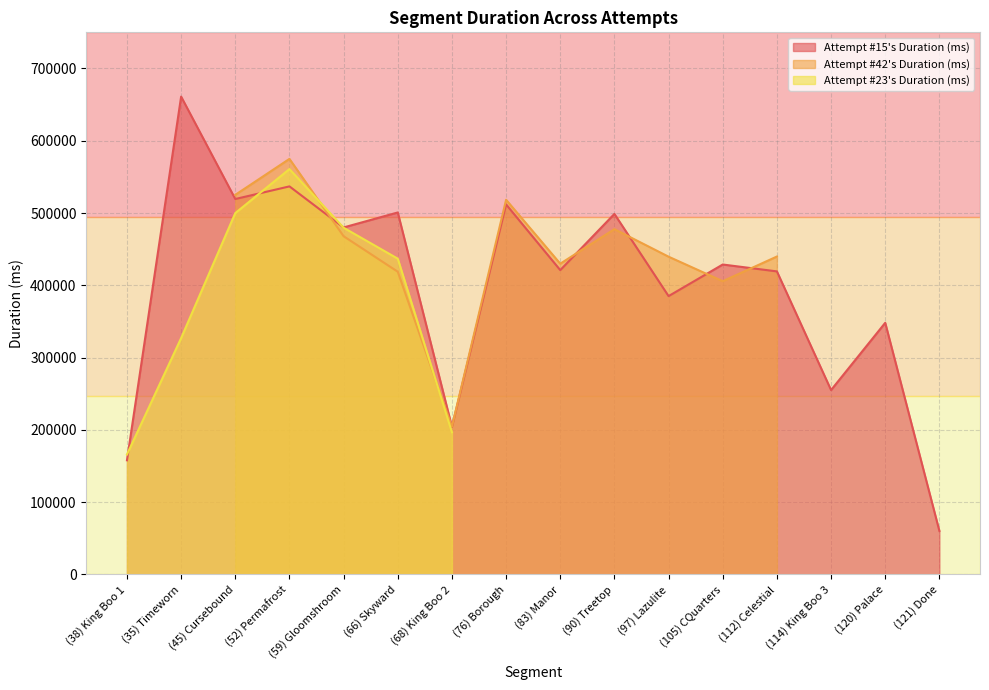

At which label does Attempt #15's Duration (ms) reach its peak?

(35) Timeworn